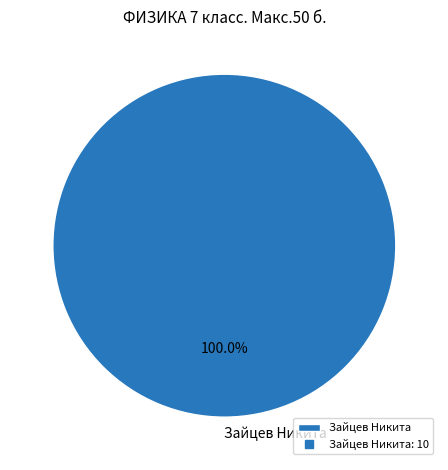

Which slice represents more than half of the pie?

Зайцев Никита